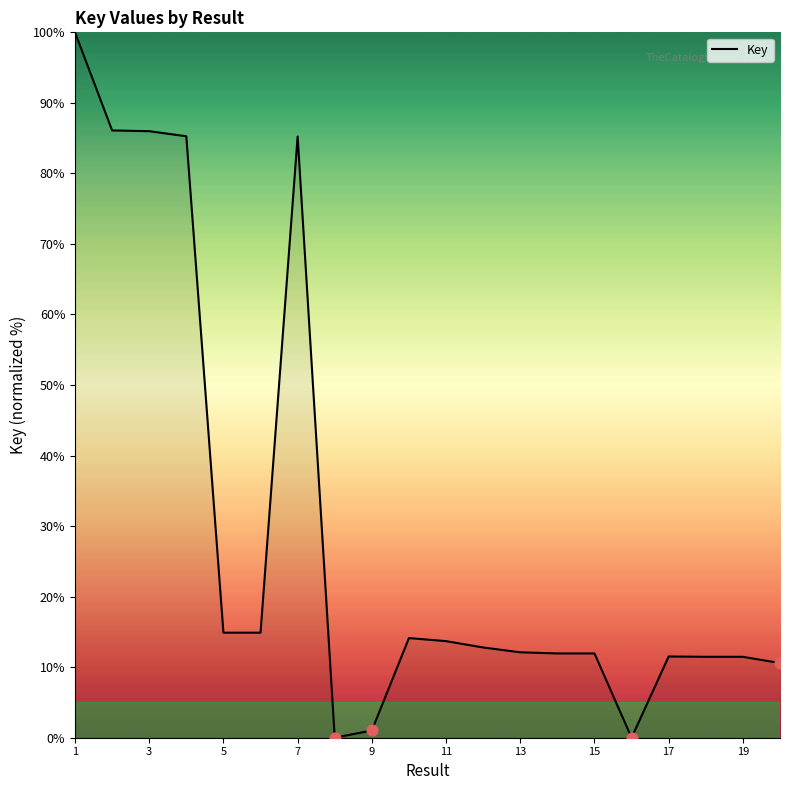

What is the greatest value displayed?

100.0